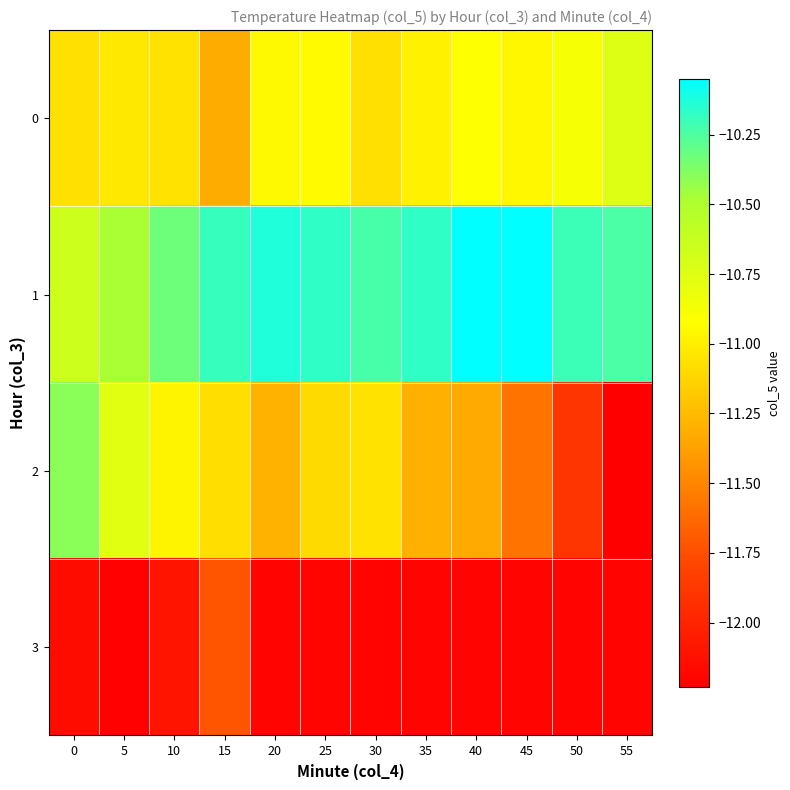

Reading left to right, transcribe all the data shown in this chart.

0: 0=-11.1	5=-11.0	10=-11.1	15=-11.3	20=-10.9	25=-10.9	30=-11.1	35=-11.0	40=-10.9	45=-11.0	50=-10.9	55=-10.7
1: 0=-10.7	5=-10.5	10=-10.3	15=-10.2	20=-10.1	25=-10.2	30=-10.2	35=-10.2	40=-10.1	45=-10.1	50=-10.2	55=-10.2
2: 0=-10.4	5=-10.8	10=-11.0	15=-11.1	20=-11.3	25=-11.1	30=-11.1	35=-11.3	40=-11.3	45=-11.6	50=-11.9	55=-12.2
3: 0=-12.2	5=-12.2	10=-12.1	15=-11.7	20=-12.2	25=-12.2	30=-12.2	35=-12.2	40=-12.2	45=-12.2	50=-12.2	55=-12.2